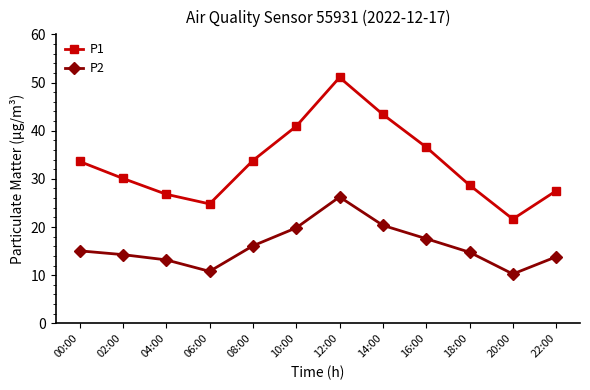

Rank the series at 14:00 from lowest to highest value.

P2, P1